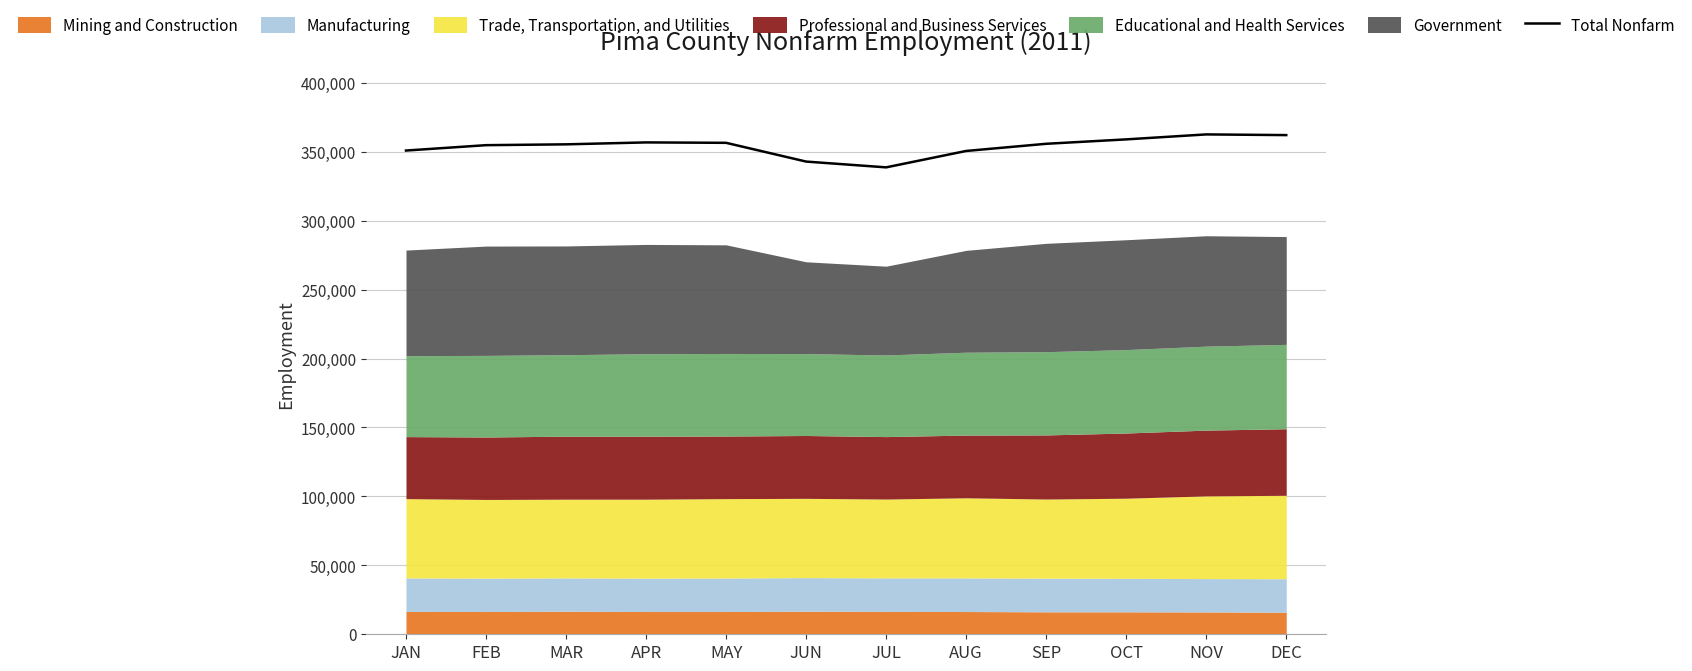

At which label does the data first exceed 355800?

APR